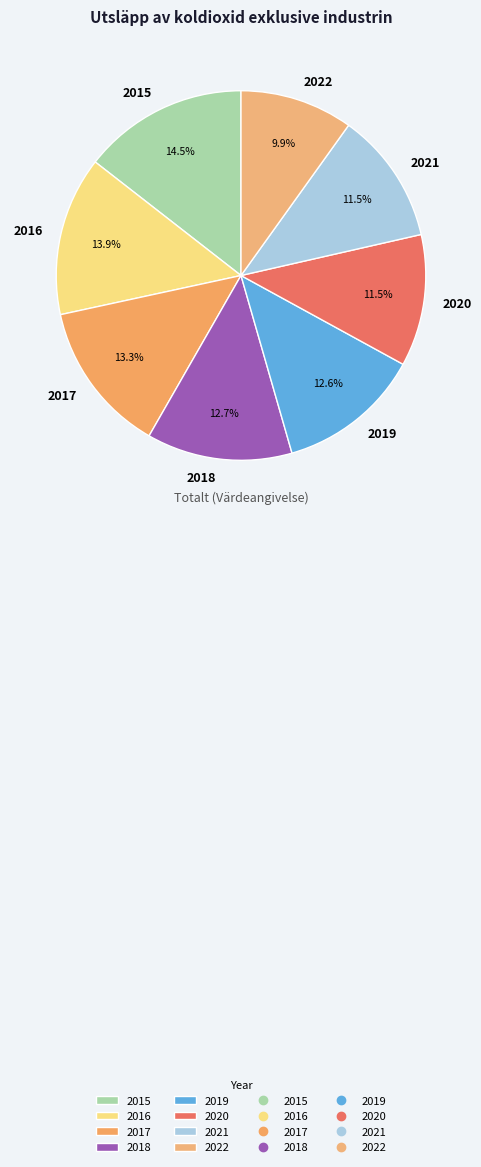

Combined, do 2022 and 2016 account for over 50%?

No